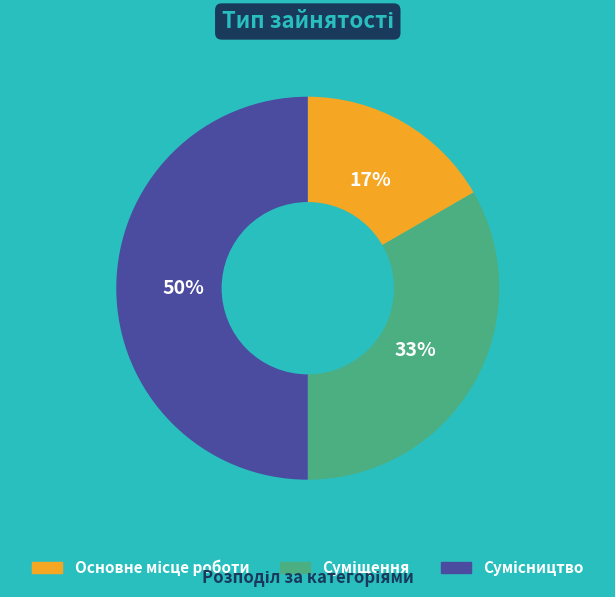

To the nearest percent, what is the difference between the largest and smallest slice percentages?

33%